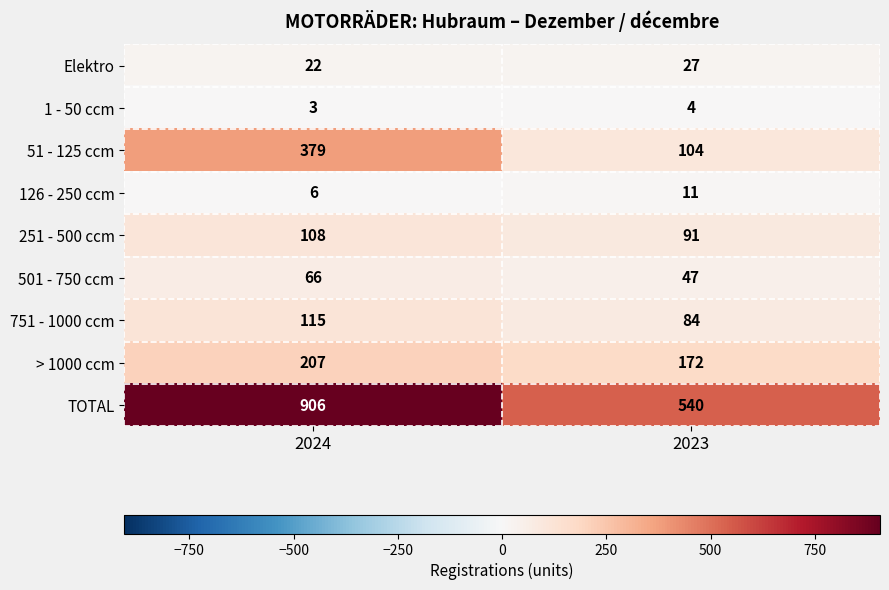

Rank the series by their maximum value, from highest to lowest.

TOTAL, 51 - 125 ccm, > 1000 ccm, 751 - 1000 ccm, 251 - 500 ccm, 501 - 750 ccm, Elektro, 126 - 250 ccm, 1 - 50 ccm